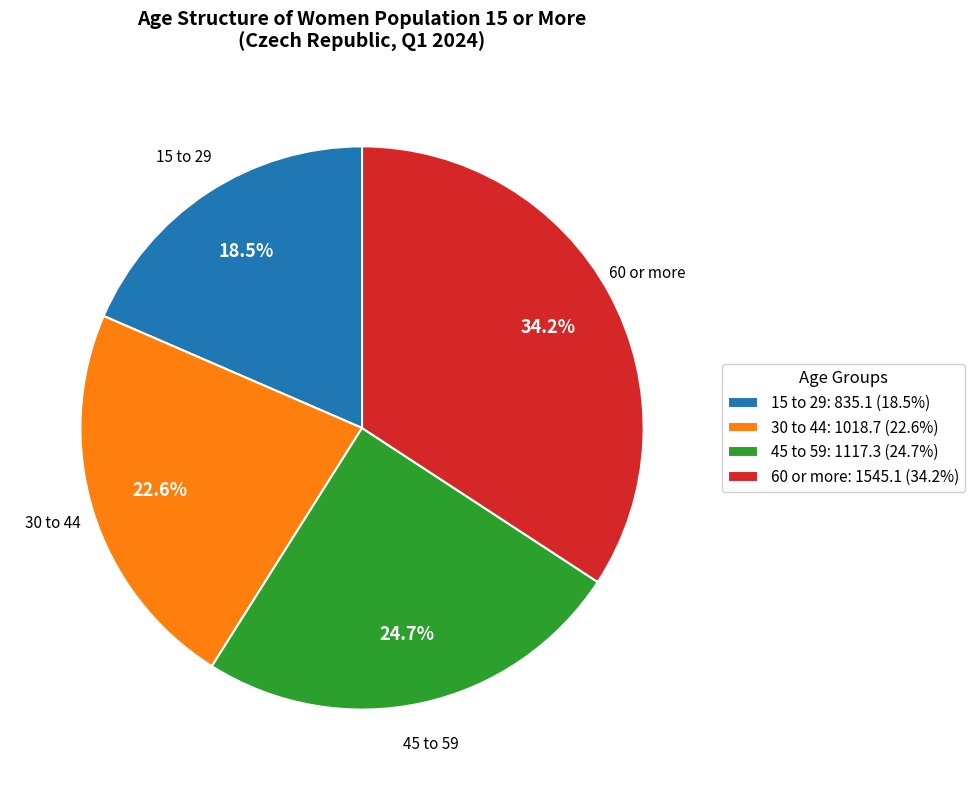

Rank the categories by value from highest to lowest.

60 or more, 45 to 59, 30 to 44, 15 to 29